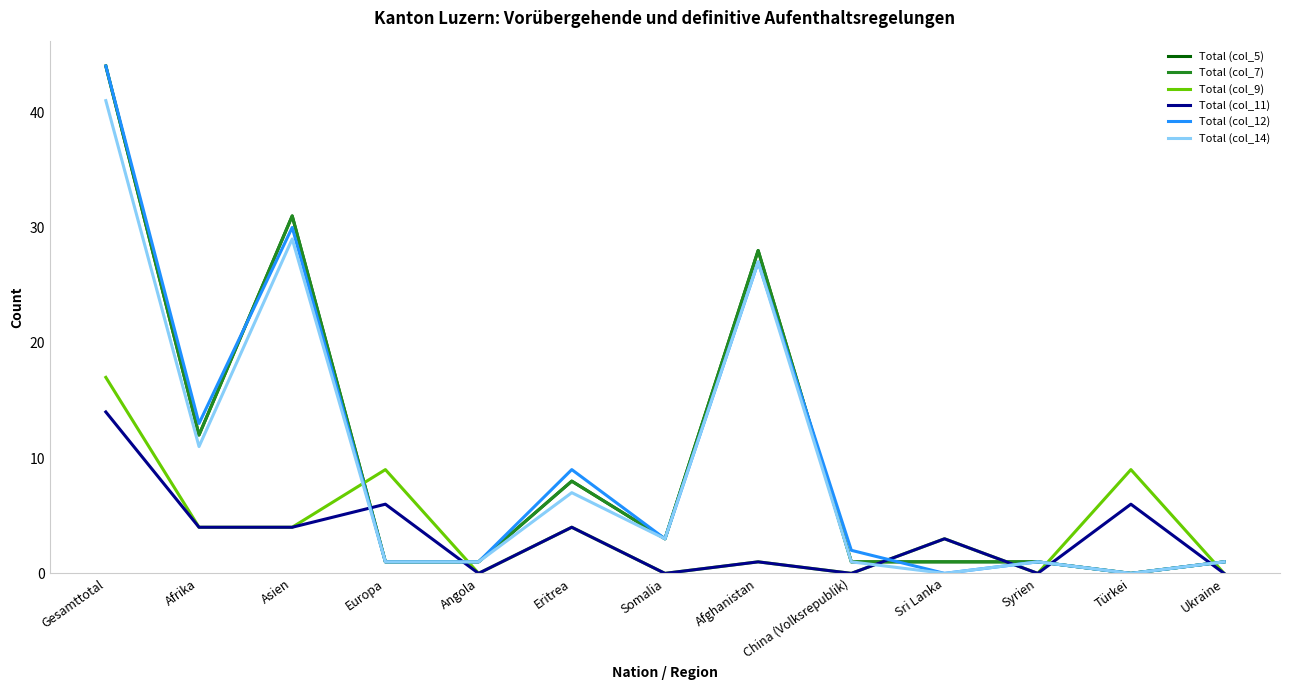

At which category does Total (col_12) reach its first local valley?

Afrika